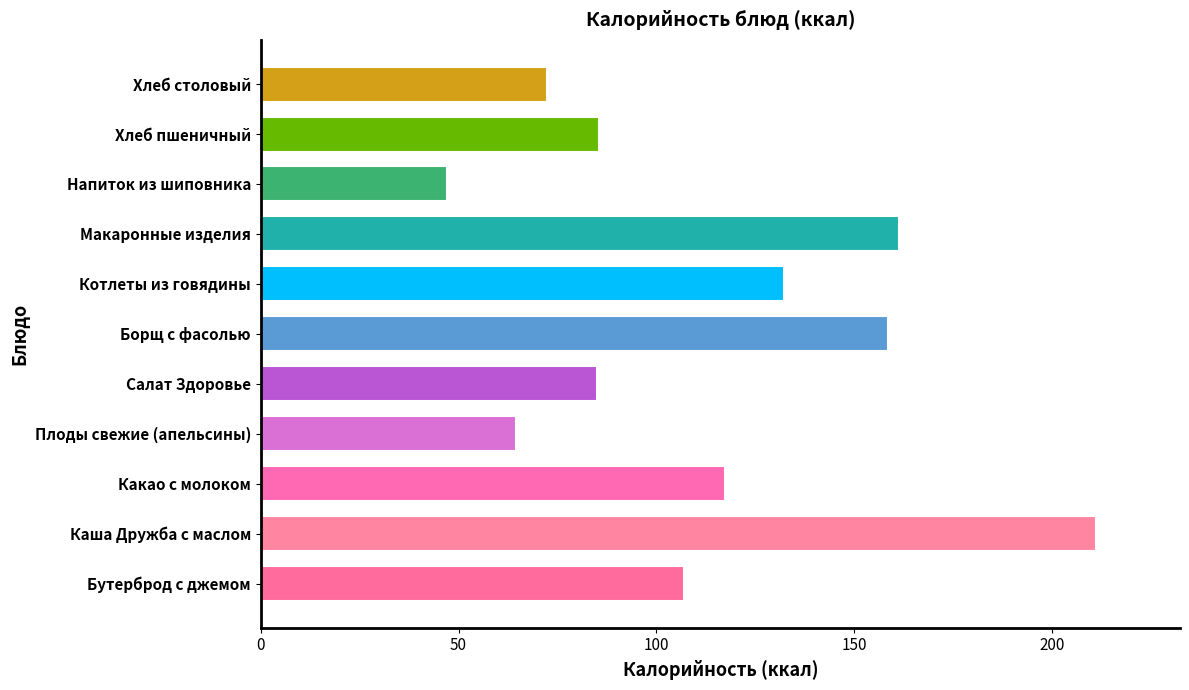

The chart shows a value of 85.4 at Хлеб пшеничный. True or false?

True